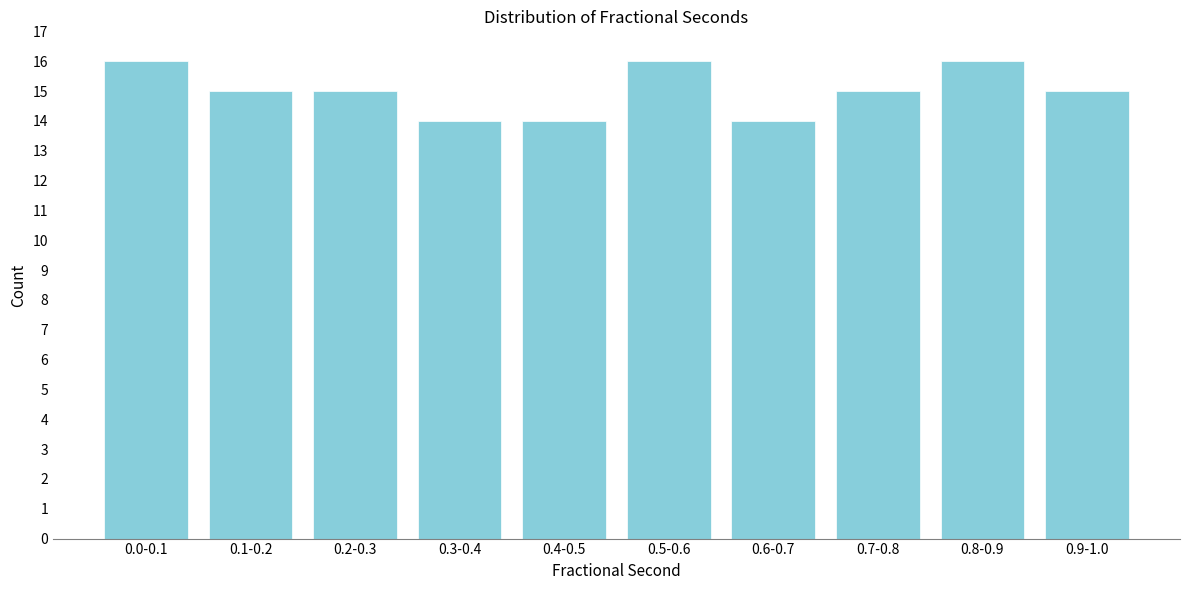

Reading left to right, list all the values displayed in this chart.

16	15	15	14	14	16	14	15	16	15